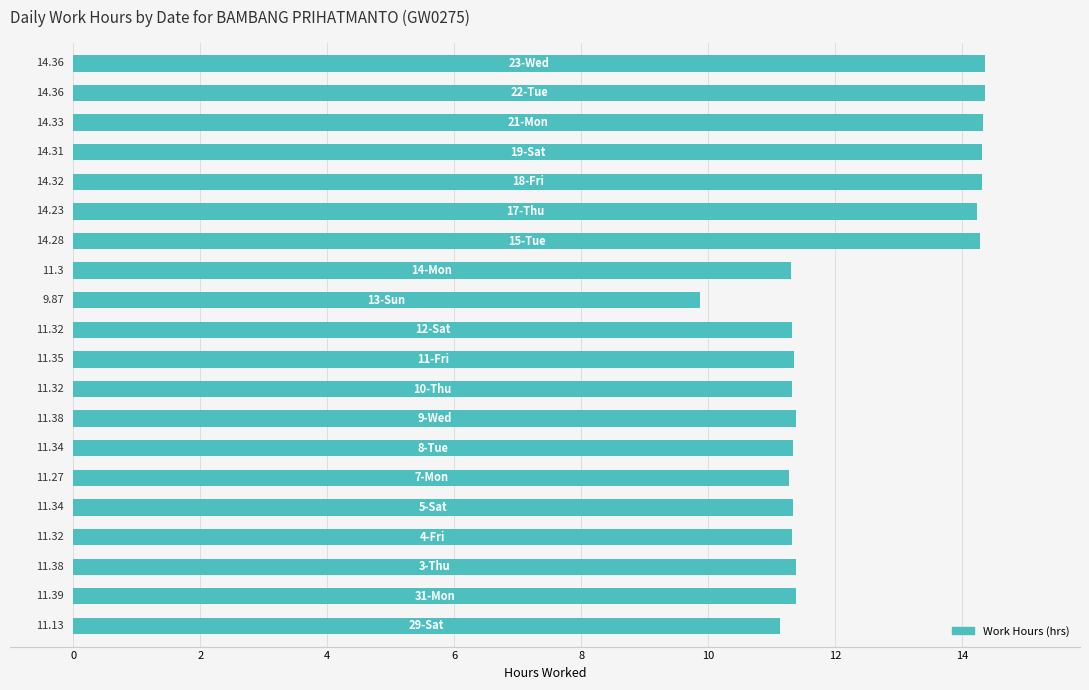

How many data points are above 11?

19